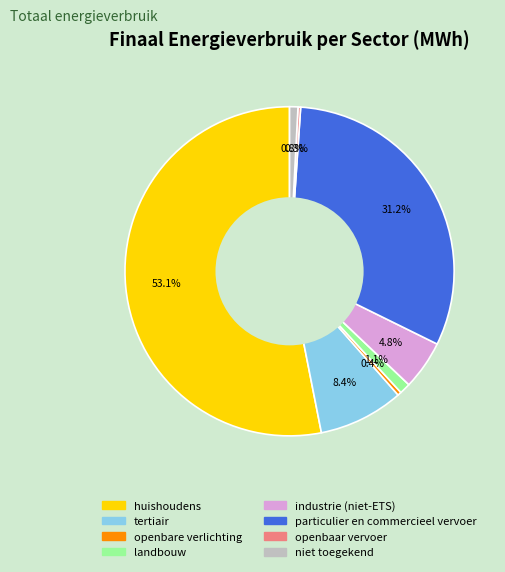

Which has a higher value, industrie (niet-ETS) or particulier en commercieel vervoer?

particulier en commercieel vervoer